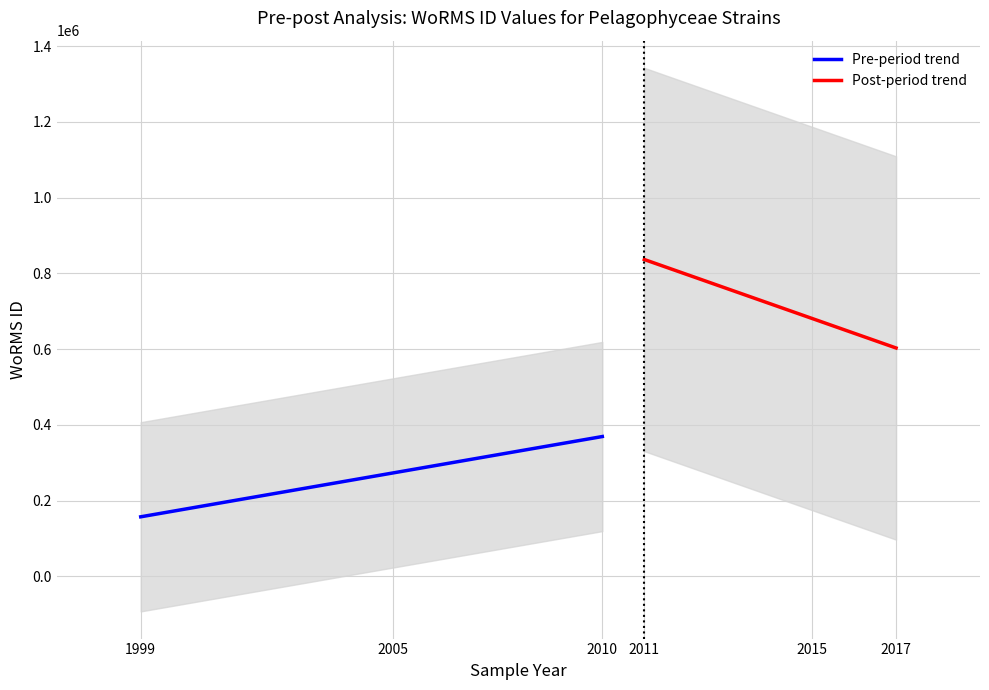

The Pre-period (WoRMS ID trend) series shows 157506 at 1. True or false?

False